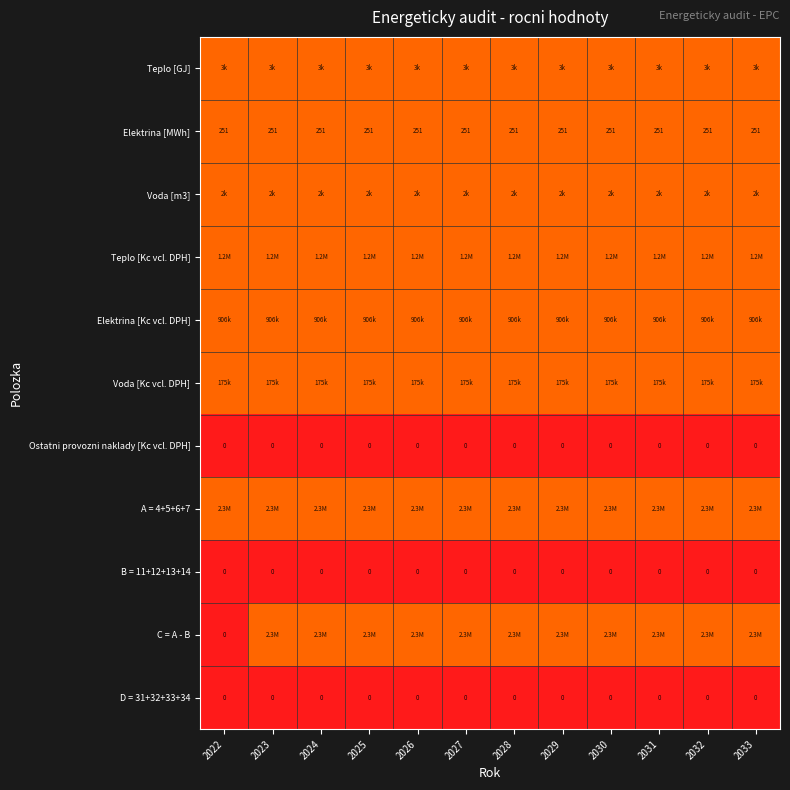

Is it true that D = 31+32+33+34 equals 0 at 2026?

True